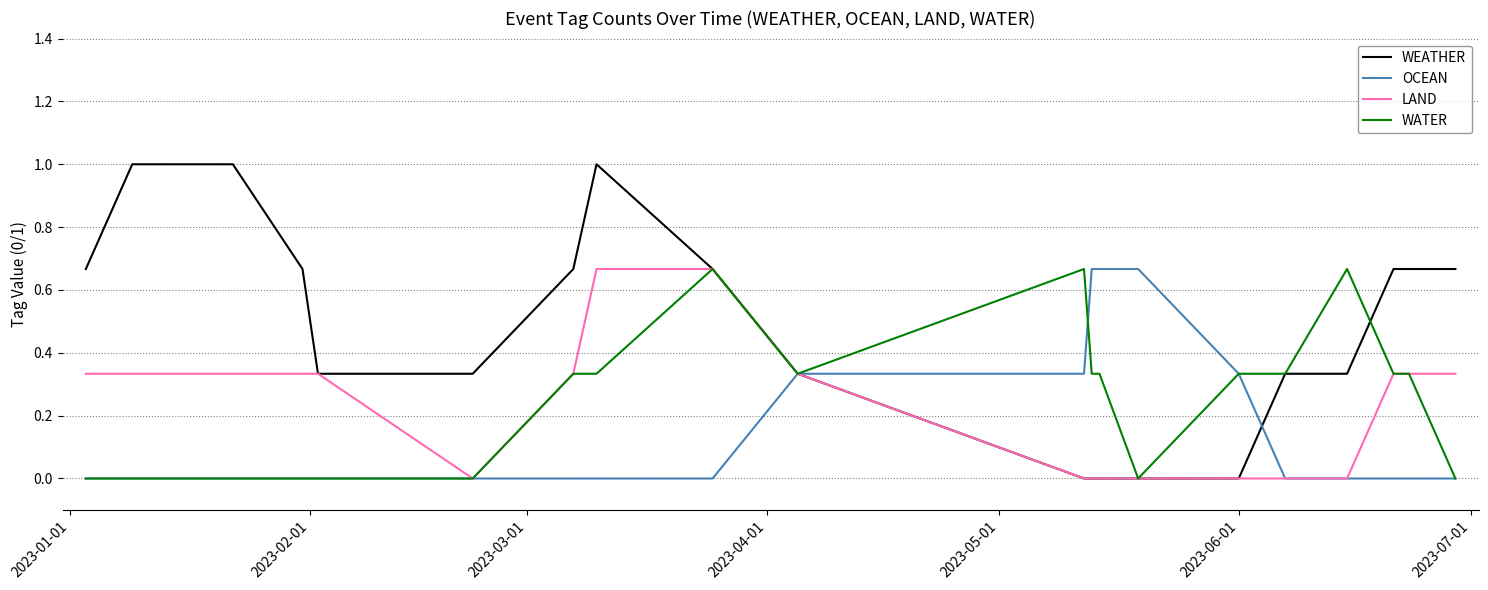

Which series has the widest spread of values?

WEATHER